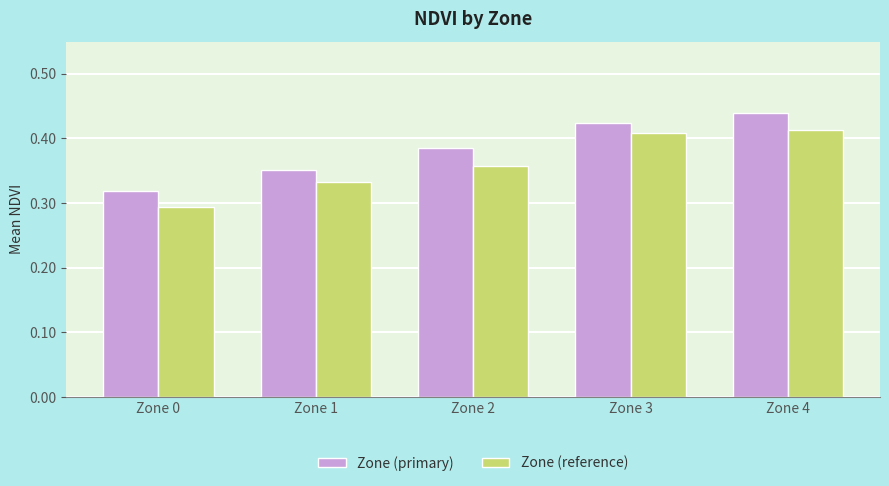

At which label is Zone (primary) closest to 0?

Zone 0